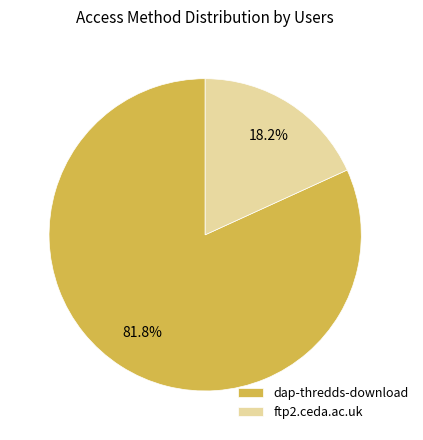

Rank the categories by value from lowest to highest.

ftp2.ceda.ac.uk, dap-thredds-download